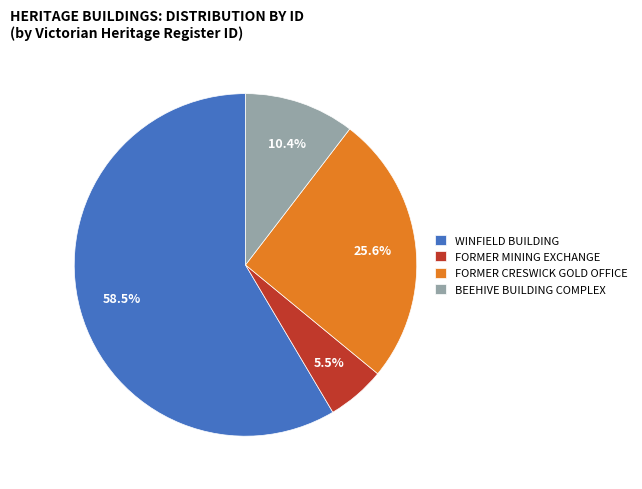

Approximately how many times larger is the value at BEEHIVE BUILDING COMPLEX compared to FORMER CRESWICK GOLD OFFICE?

0.4